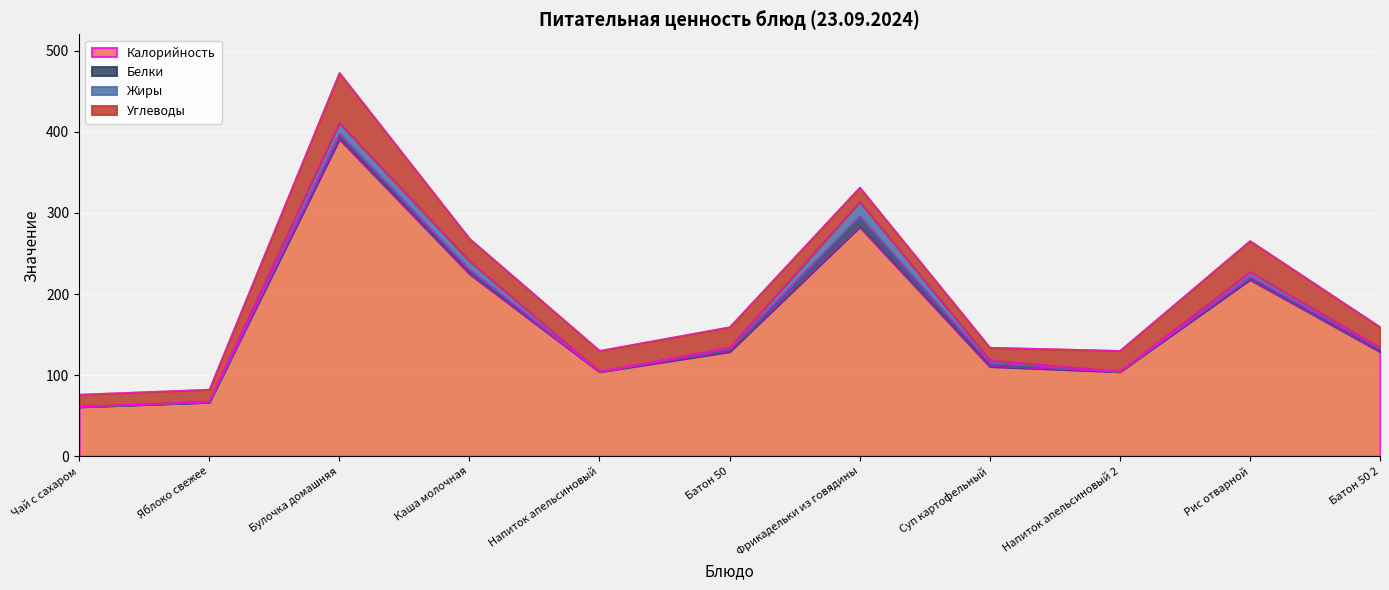

True or false: Жиры has a value of 8.5 at Рис отварной.

False